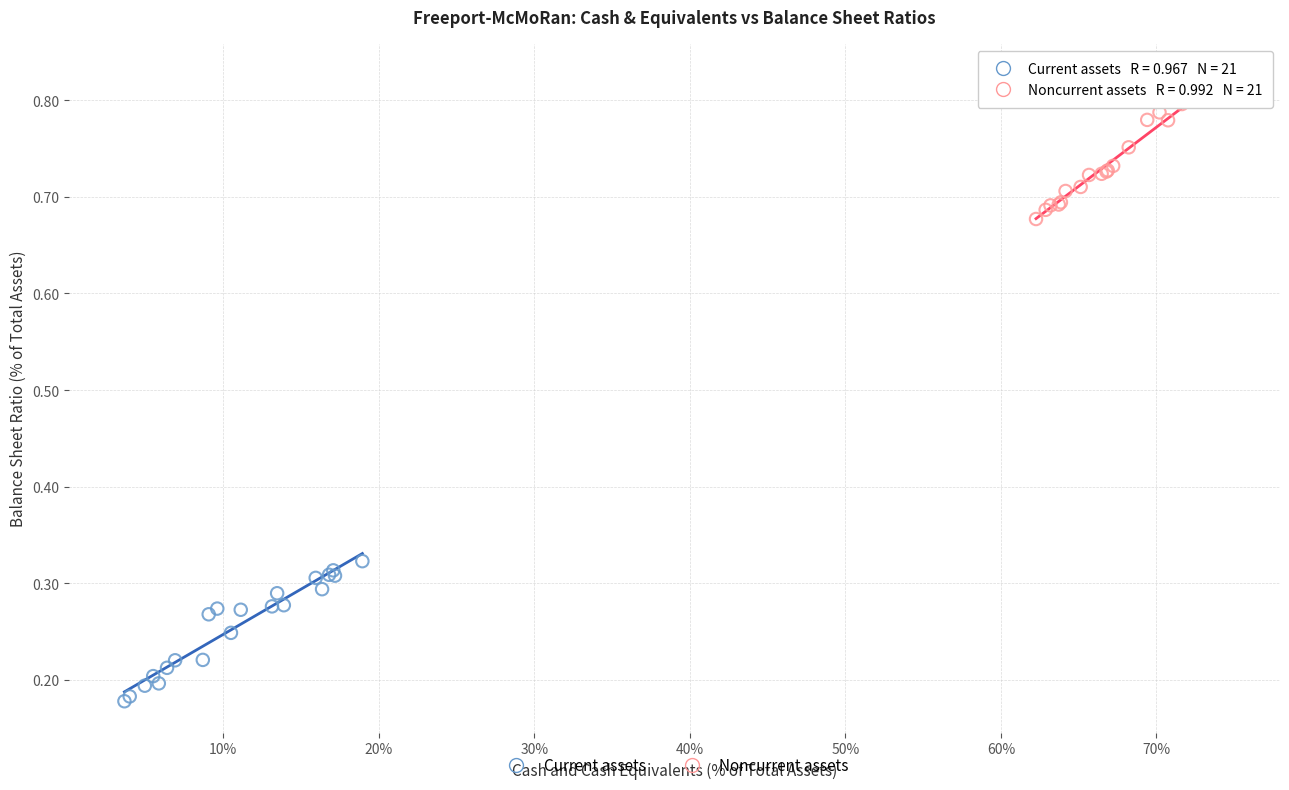

Which series contains the highest Y value?

Noncurrent assets